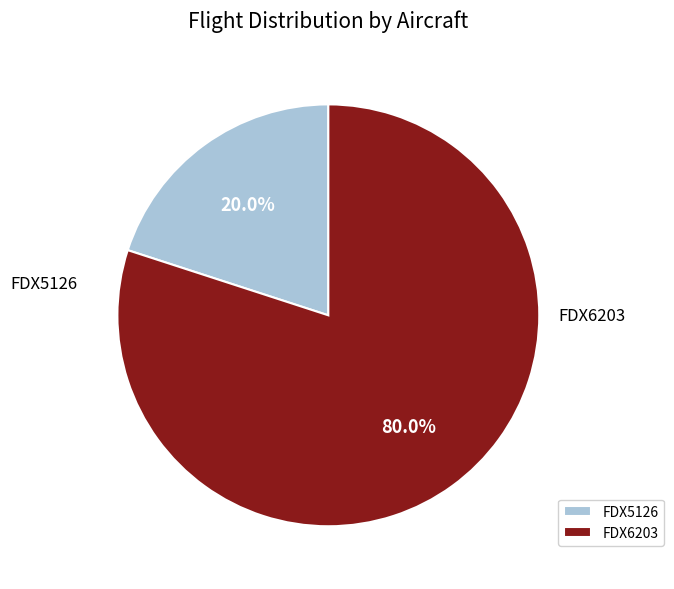

How many slices are in this pie chart?

2